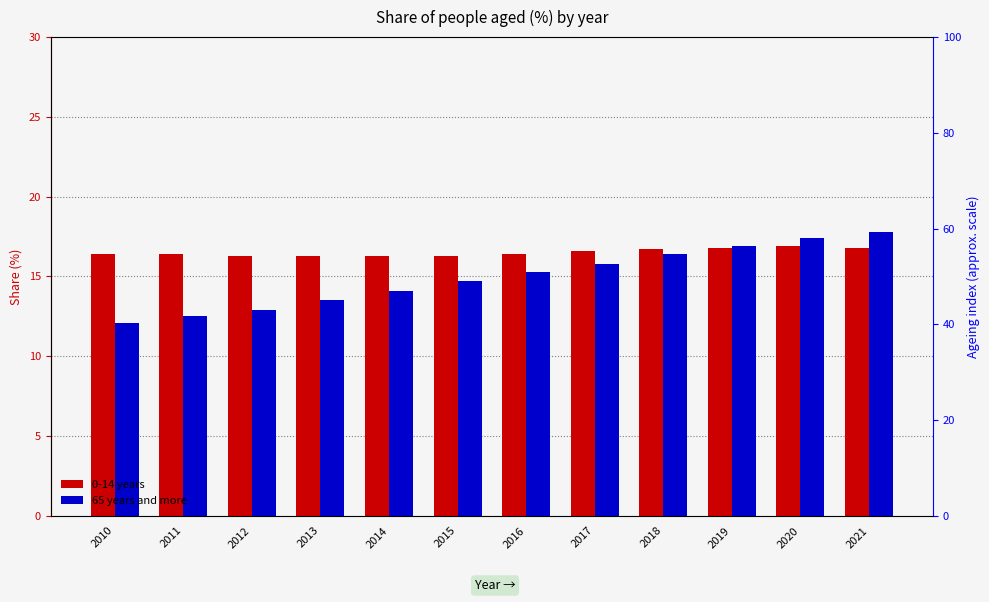

Is the value of 0-14 years at 2016 greater than the value of 65 years and more at 2020?

No